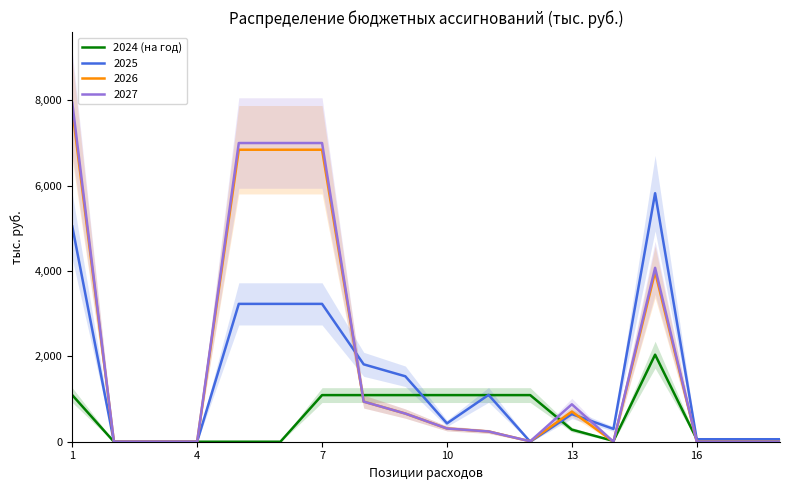

Reading left to right, extract all data points from this chart.

1092.8	0.0	0.0	0.0	0.0	0.0	1092.8	1092.8	1092.8	1092.8	1092.8	1092.8	283.3	18.5	2040.3	57.0	57.0	57.0